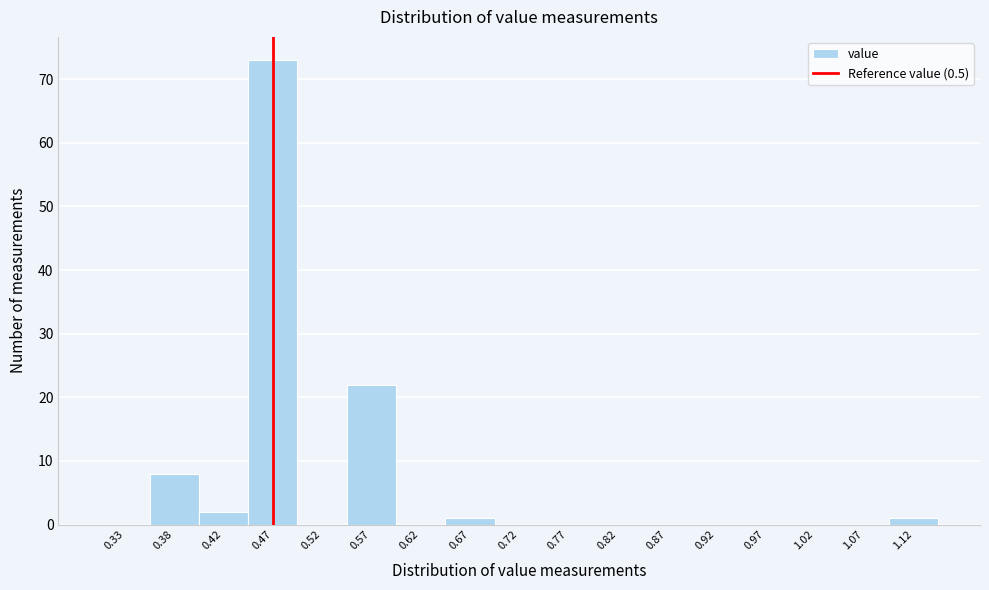

Reading left to right, transcribe all the data shown in this chart.

0.33=0	0.38=8	0.42=2	0.47=73	0.52=0	0.57=22	0.62=0	0.67=1	0.72=0	0.77=0	0.82=0	0.87=0	0.92=0	0.97=0	1.02=0	1.07=0	1.12=1